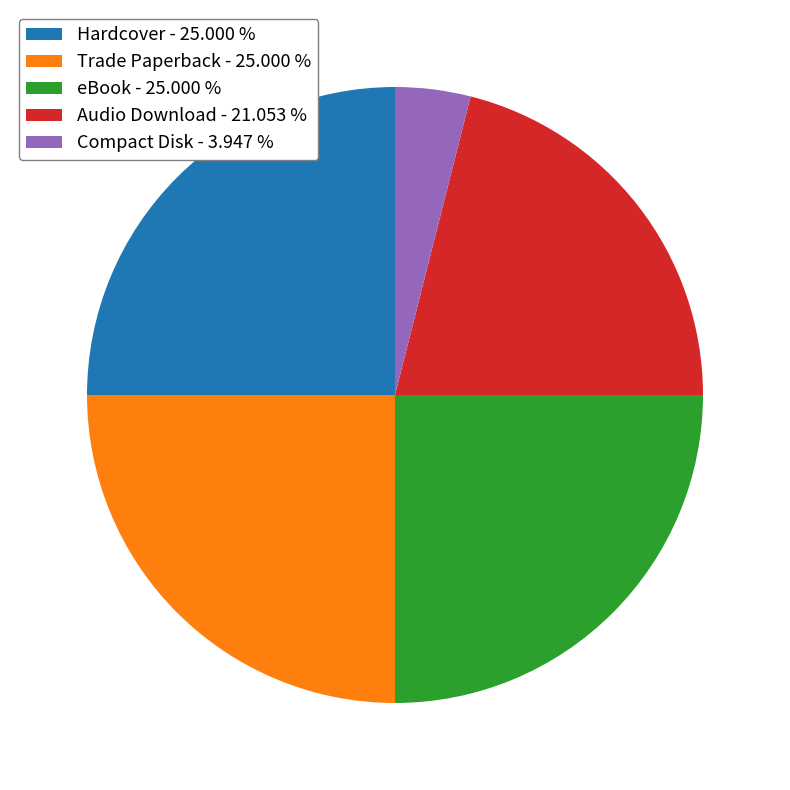

Between eBook - 25.000 % and Compact Disk - 3.947 %, which is larger?

eBook - 25.000 %